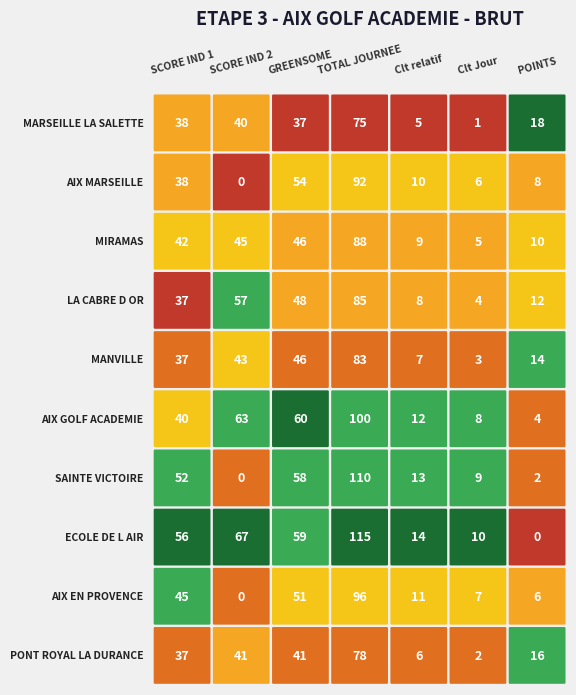

Reading left to right, transcribe all the data shown in this chart.

MARSEILLE LA SALETTE: 0=38	1=40	2=37	3=75	4=5	5=1	6=18
AIX MARSEILLE: 0=38	1=0	2=54	3=92	4=10	5=6	6=8
MIRAMAS: 0=42	1=45	2=46	3=88	4=9	5=5	6=10
LA CABRE D OR: 0=37	1=57	2=48	3=85	4=8	5=4	6=12
MANVILLE: 0=37	1=43	2=46	3=83	4=7	5=3	6=14
AIX GOLF ACADEMIE: 0=40	1=63	2=60	3=100	4=12	5=8	6=4
SAINTE VICTOIRE: 0=52	1=0	2=58	3=110	4=13	5=9	6=2
ECOLE DE L AIR: 0=56	1=67	2=59	3=115	4=14	5=10	6=0
AIX EN PROVENCE: 0=45	1=0	2=51	3=96	4=11	5=7	6=6
PONT ROYAL LA DURANCE: 0=37	1=41	2=41	3=78	4=6	5=2	6=16